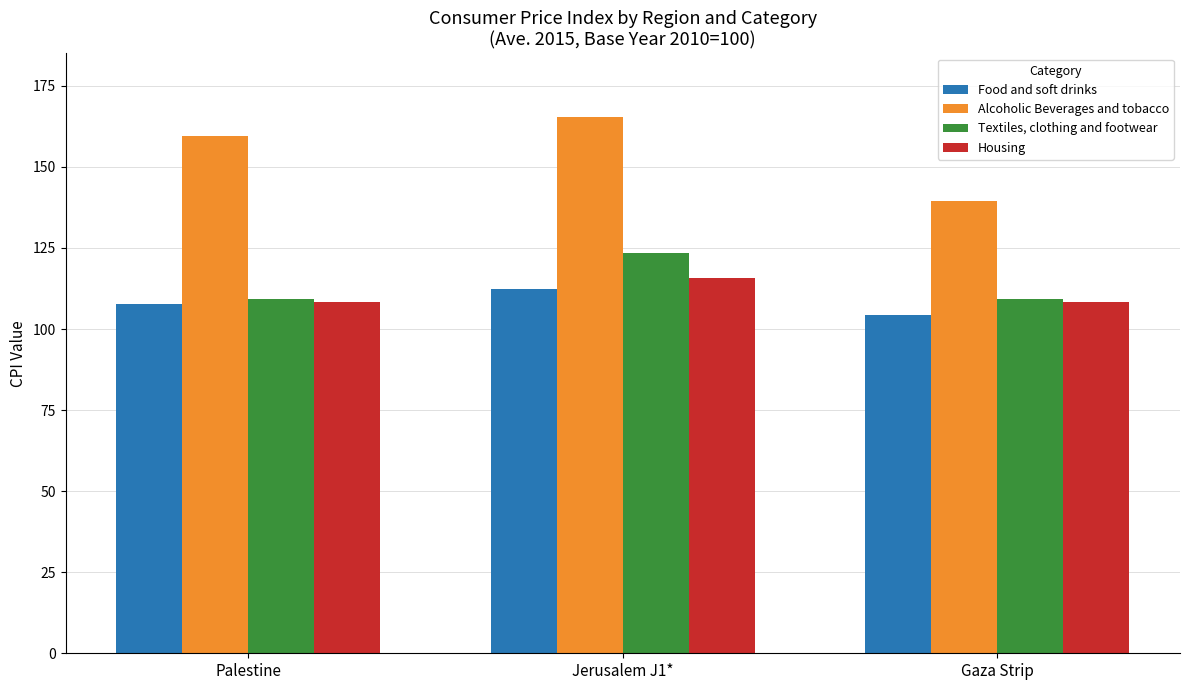

At how many categories does at least one series exceed 125?

3